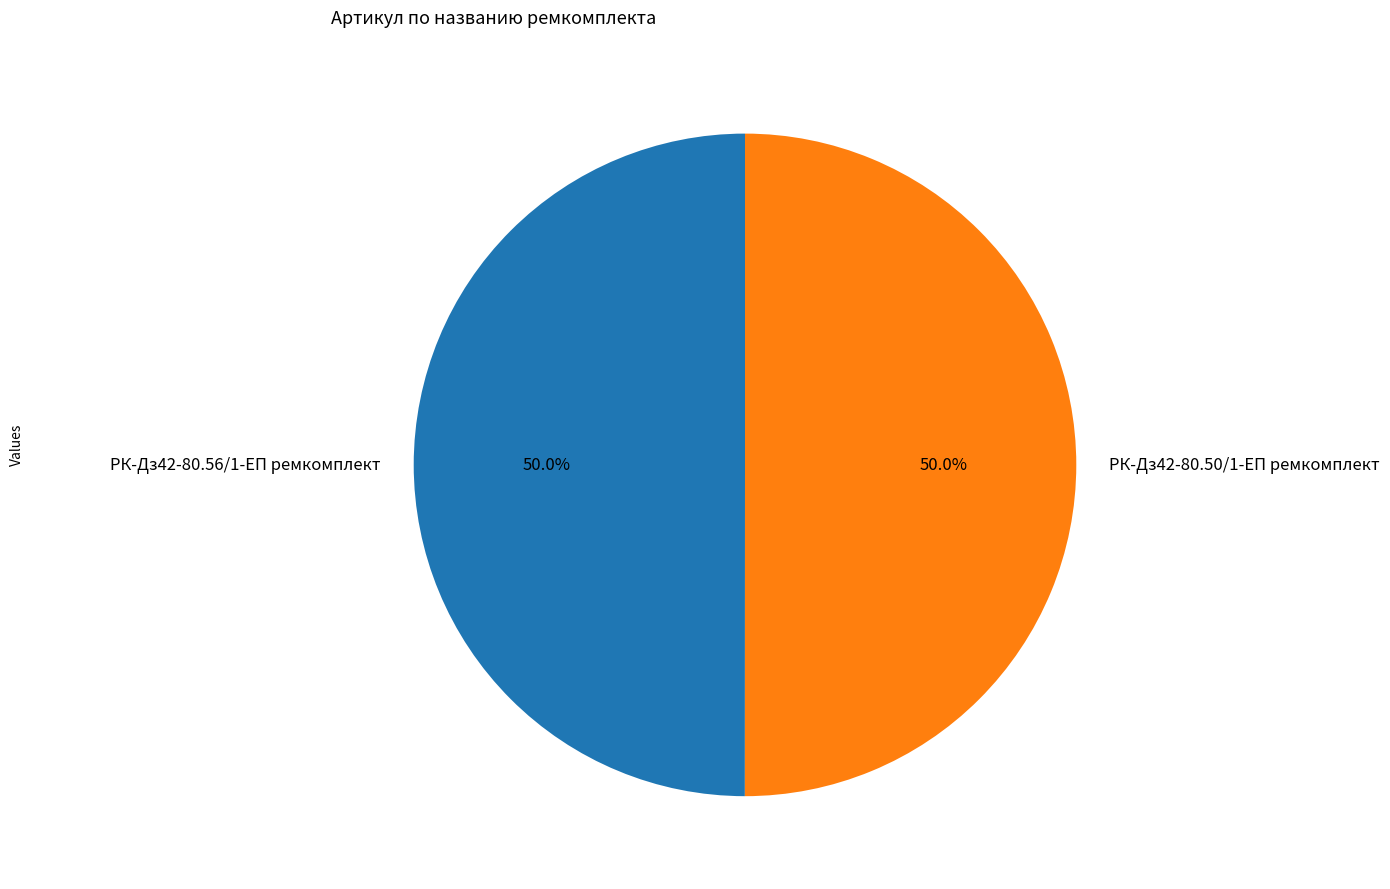

Combined, what portion of the pie is РК-Дз42-80.50/1-ЕП ремкомплект and РК-Дз42-80.56/1-ЕП ремкомплект?

100.0%